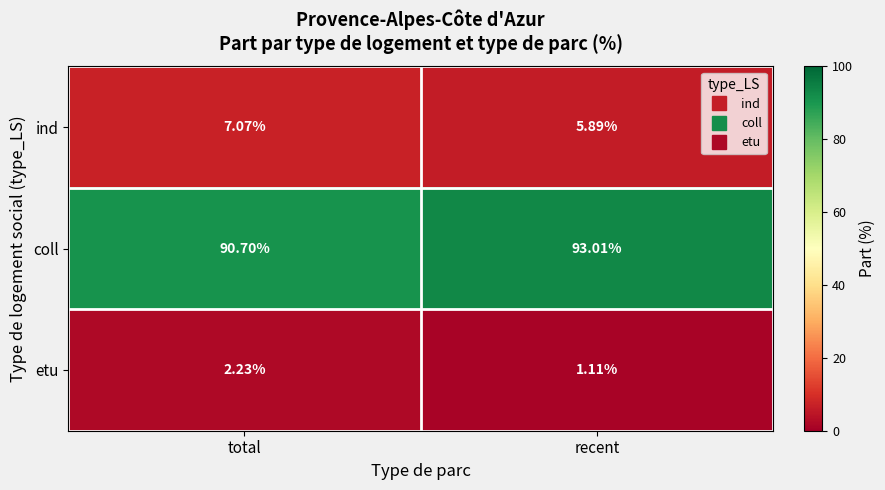

Which label corresponds to the smallest value in the chart?

recent